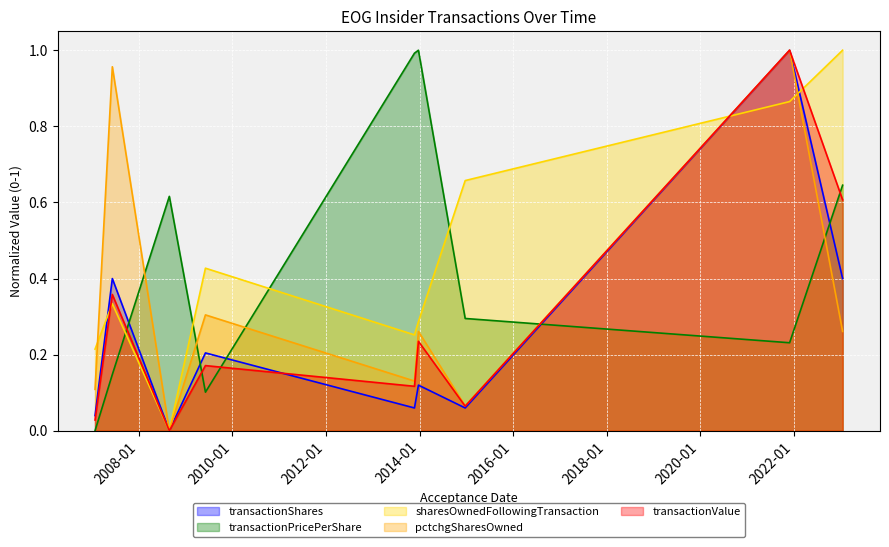

What is the average value of the transactionValue series?

0.3